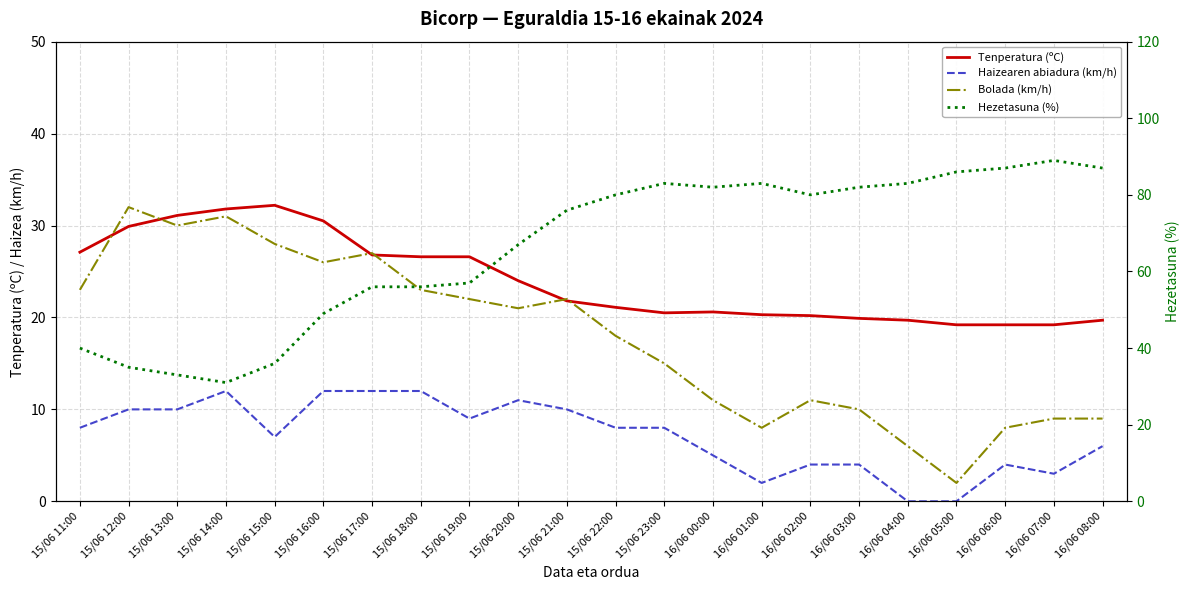

The Haizearen abiadura (km/h) series shows 0.0 at 16/06 05:00. True or false?

True